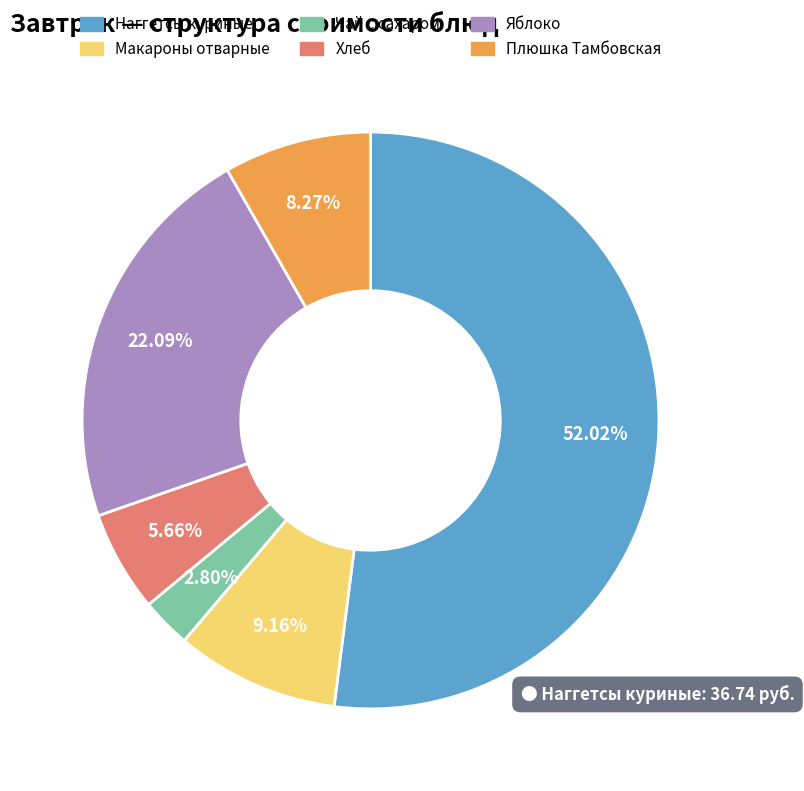

Count the number of slices in the pie.

6